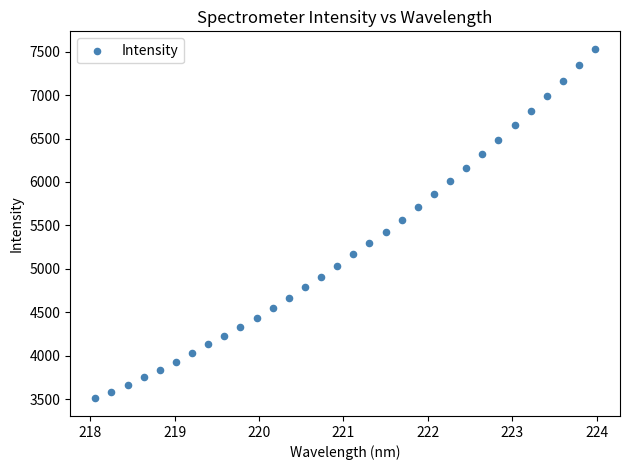

What is the range of X values (max minus min)?

5.9